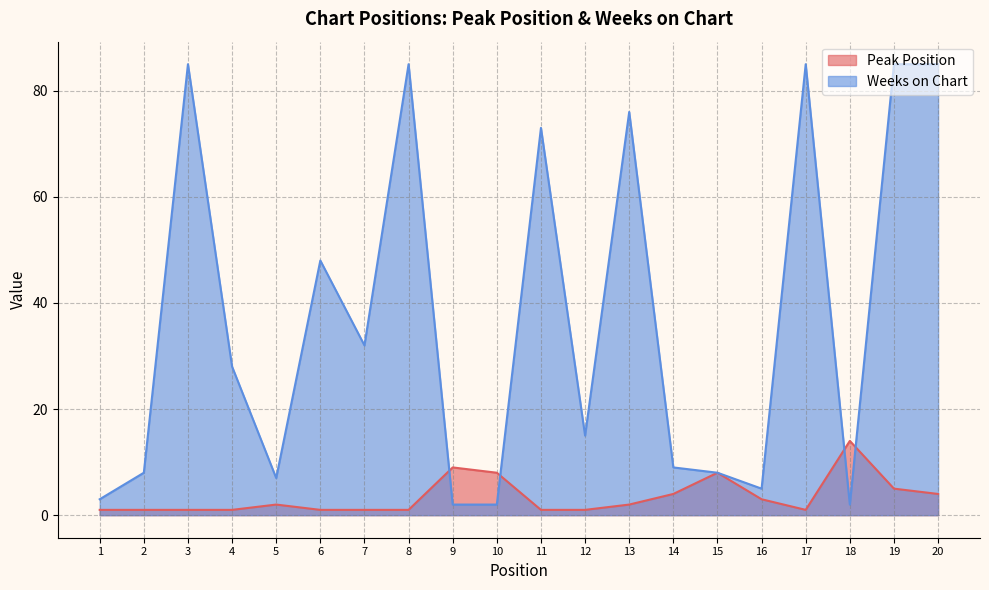

At which label is Weeks on Chart closest to 43?

6